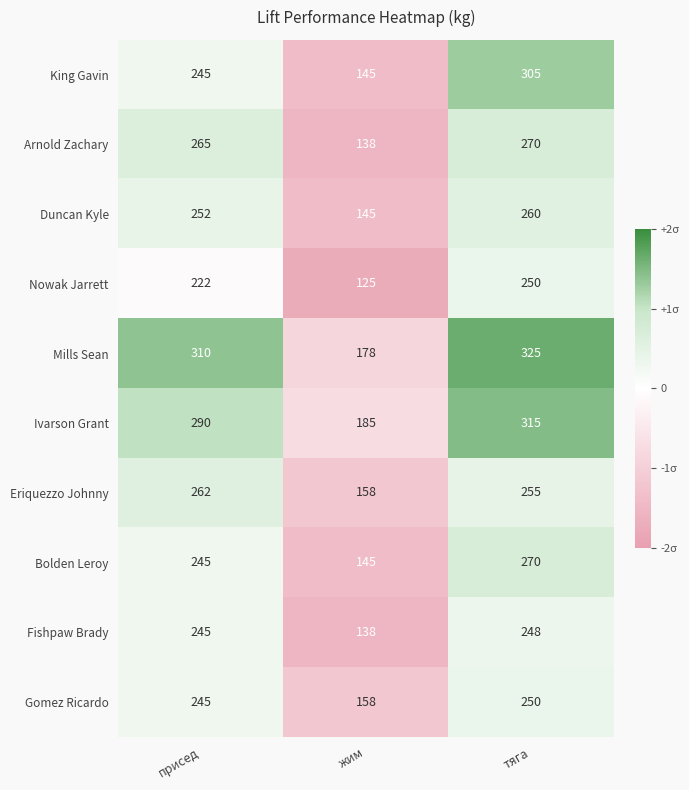

List the labels in order of Fishpaw Brady value, smallest first.

жим, присед, тяга